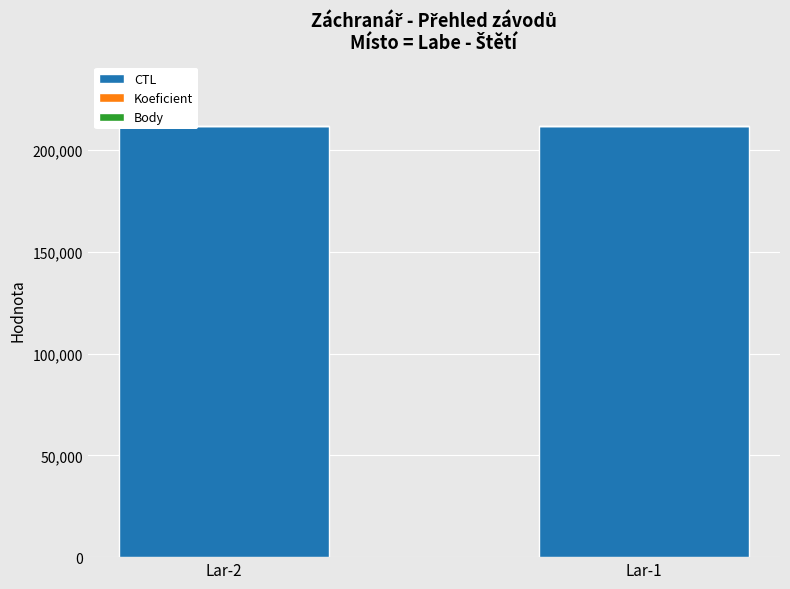

What is the maximum value for CTL?

211631